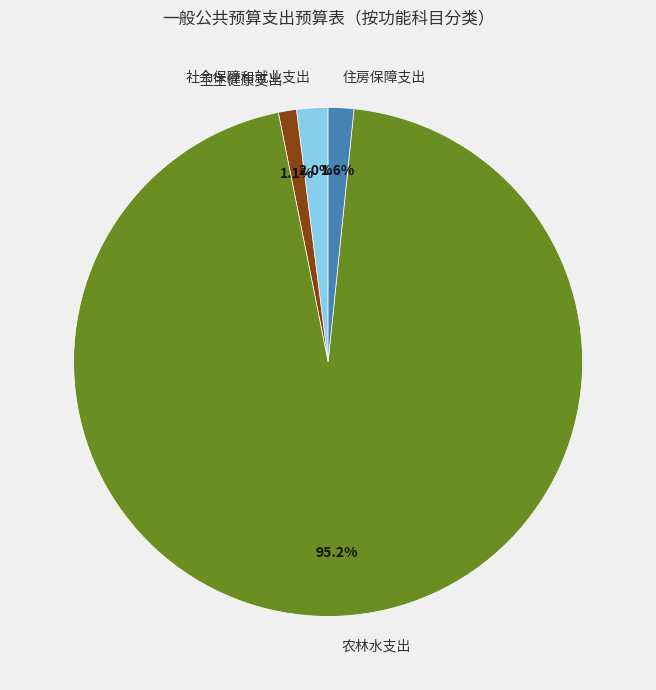

Is 社会保障和就业支出 the majority of the pie?

No